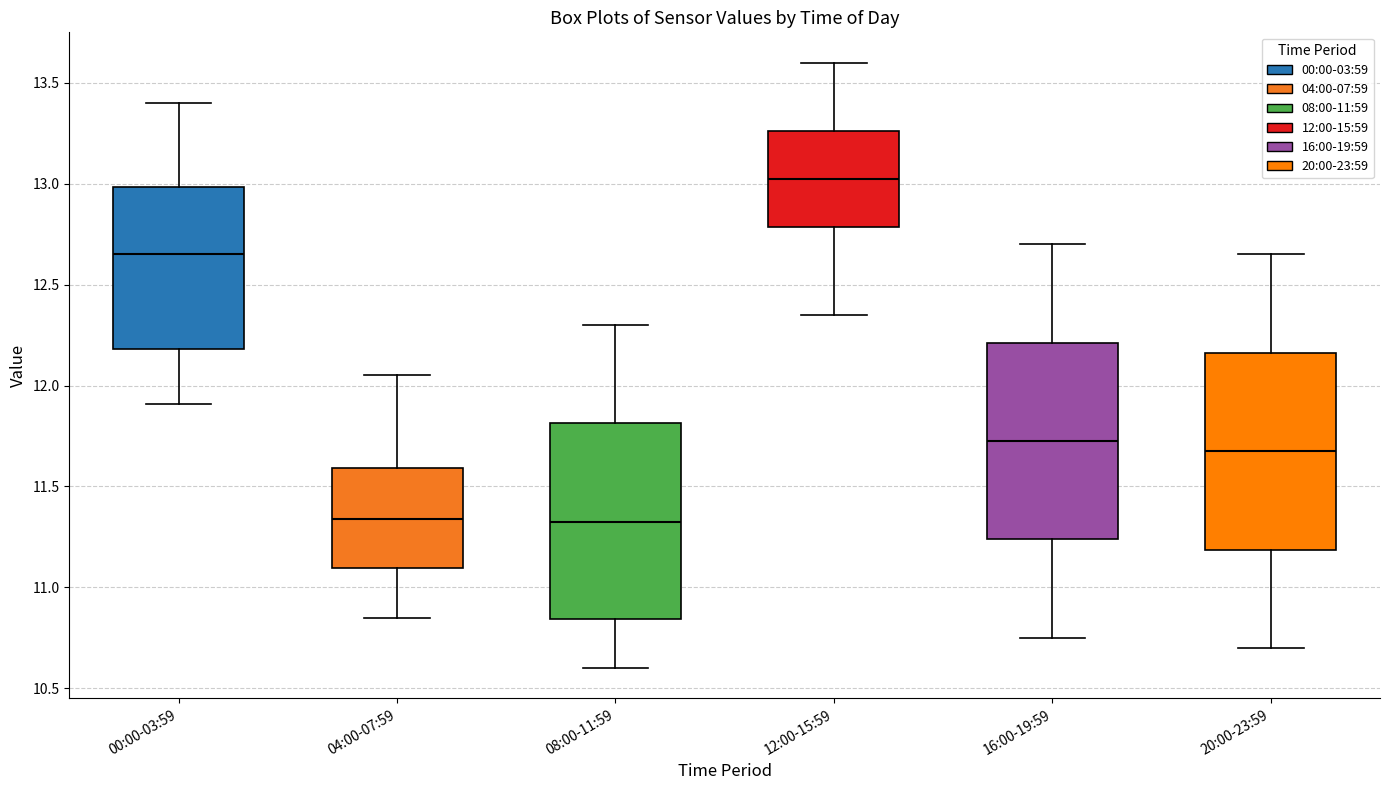

Where is the upper edge of the box for 04:00-07:59 on the y-axis? The values are not printed on the chart, so give them approximately, as read against the axis.

11.60